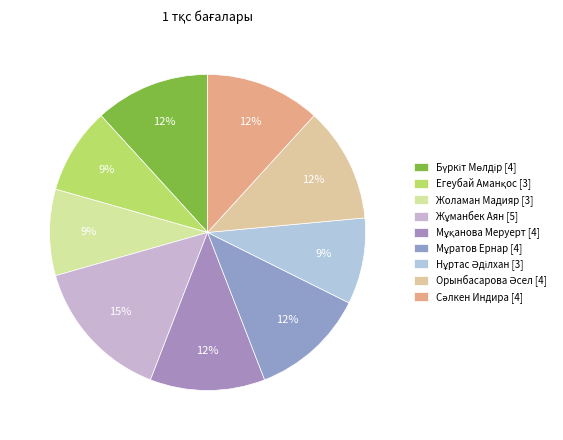

To the nearest percent, what is the difference between the largest and smallest slice percentages?

6%